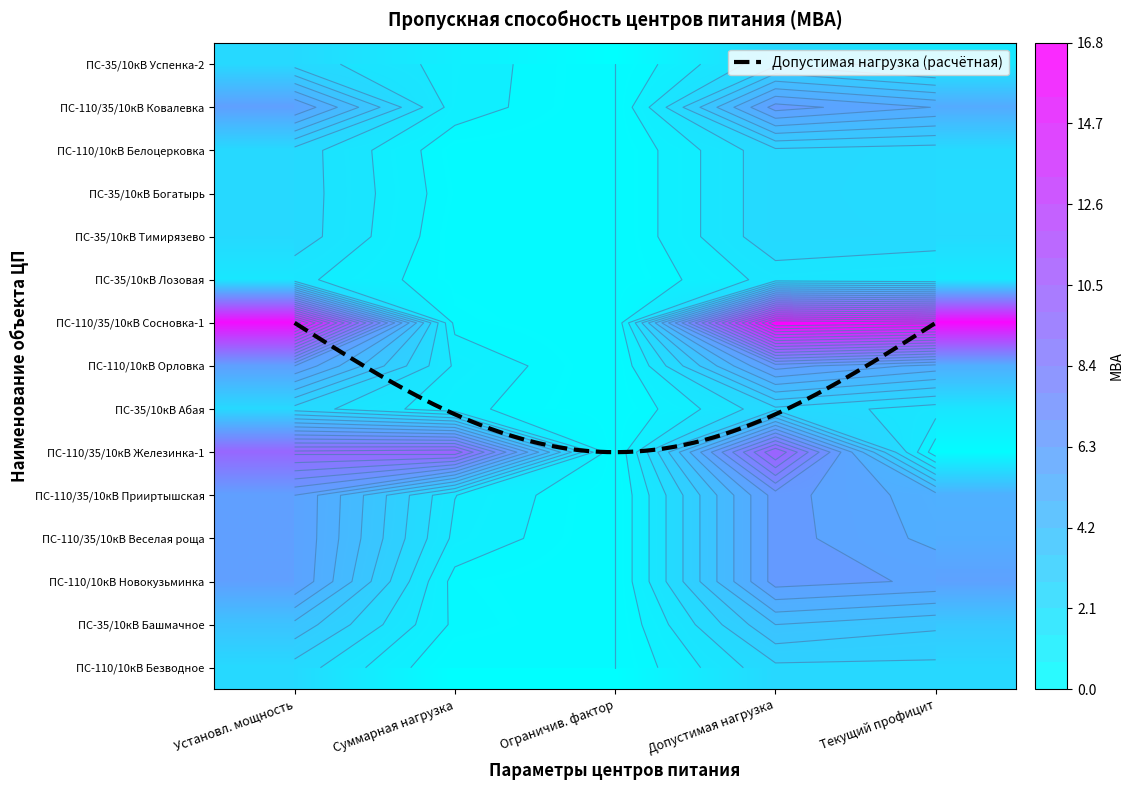

At which label does ПС-110/35/10кВ Веселая роща first exceed 5?

Установл. мощность